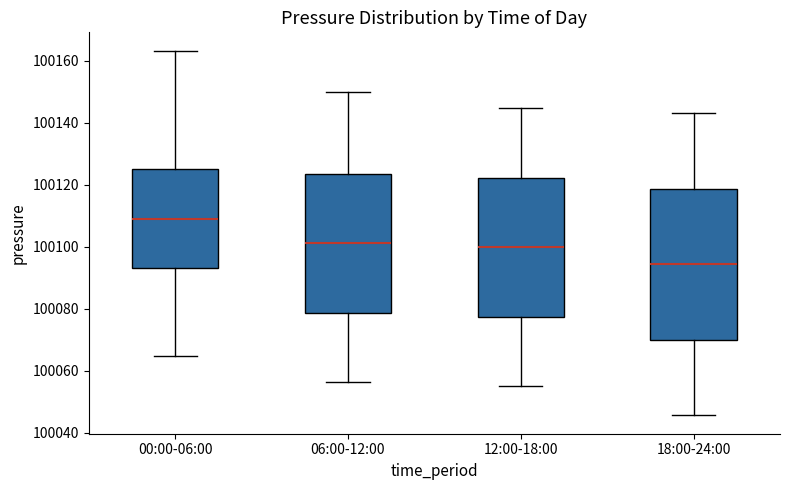

Reading left to right, read every box against the y-axis: the position of its median line, the range the box covers, and the ends of its whiskers. The values are not printed on the chart, so give them approximately, as read against the axis.

00:00-06:00: median 100108, box 100094 to 100126, whiskers 100064 to 100164
06:00-12:00: median 100102, box 100078 to 100124, whiskers 100056 to 100150
12:00-18:00: median 100100, box 100078 to 100122, whiskers 100056 to 100144
18:00-24:00: median 100094, box 100070 to 100118, whiskers 100046 to 100144